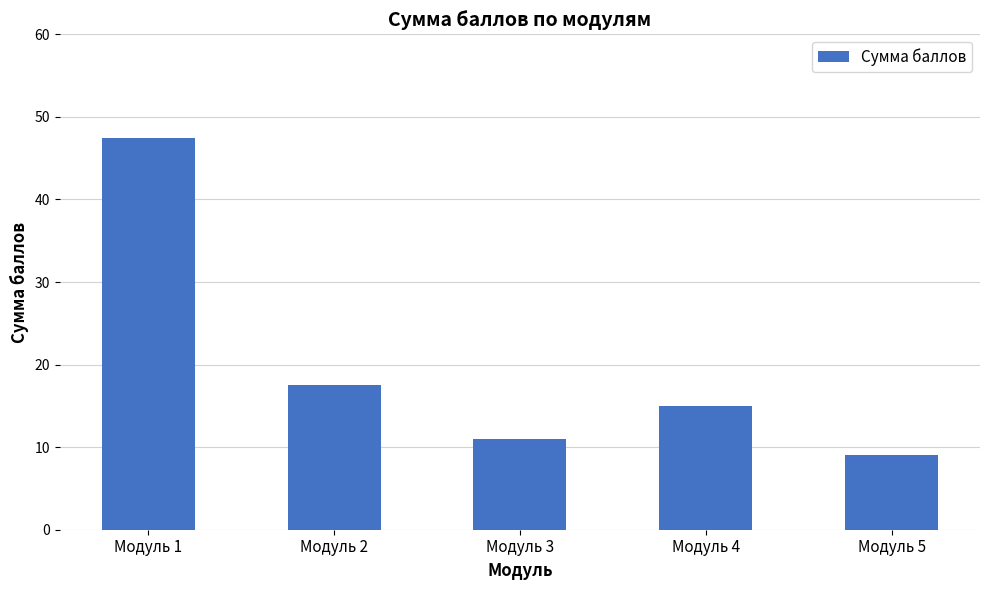

Between Модуль 5 and Модуль 4, which is larger?

Модуль 4